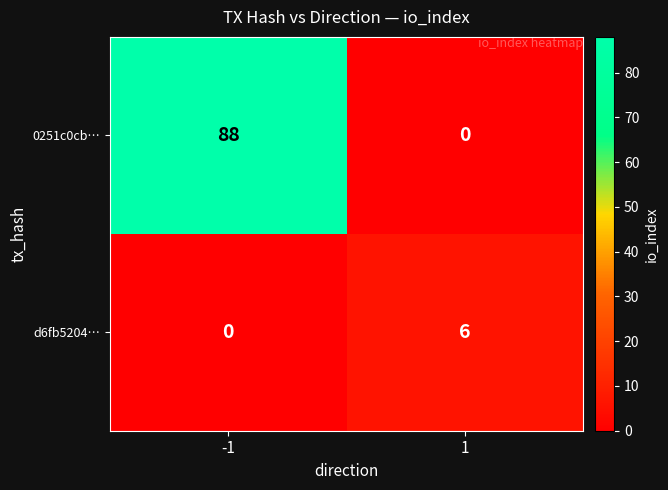

True or false: 0251c0cb… has a value of -56 at 1.

False